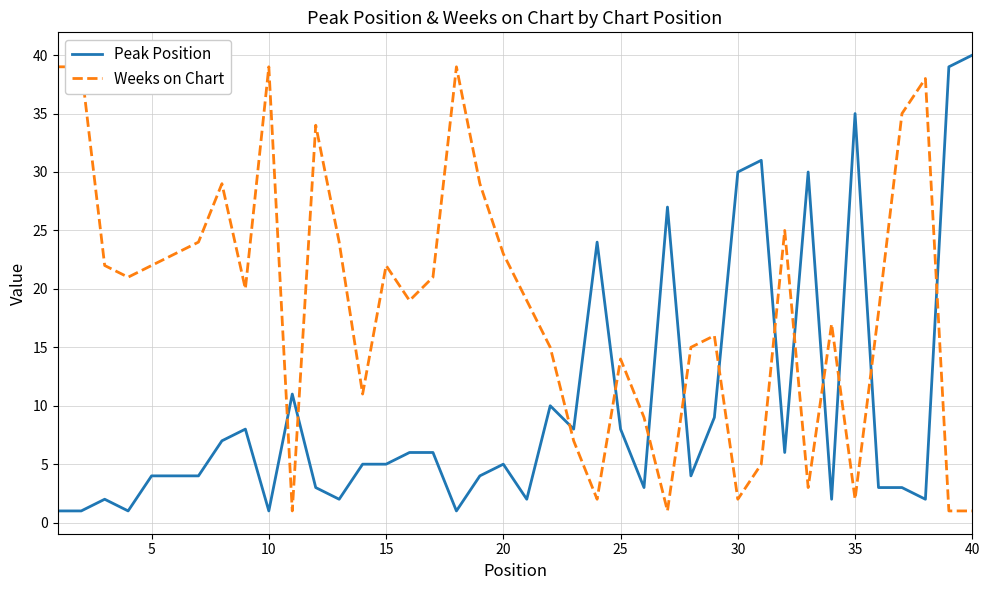

At which label does Peak Position reach its peak?

40